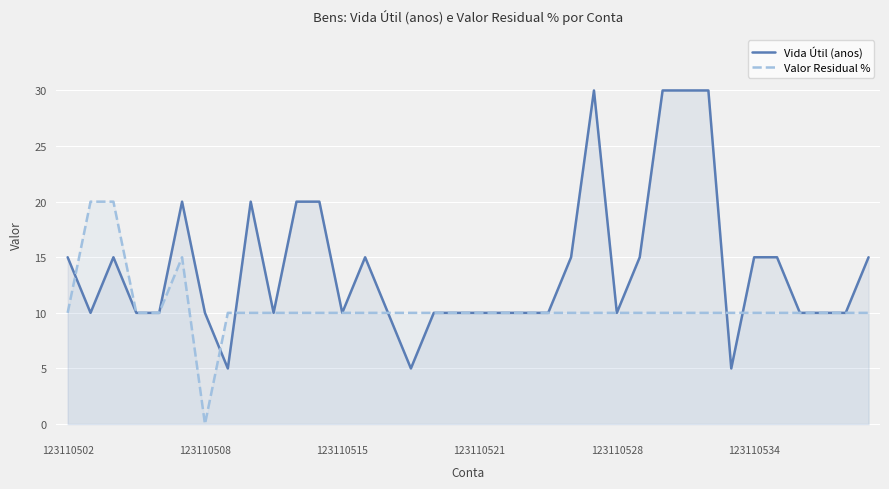

What is the maximum value for Valor Residual %?

20